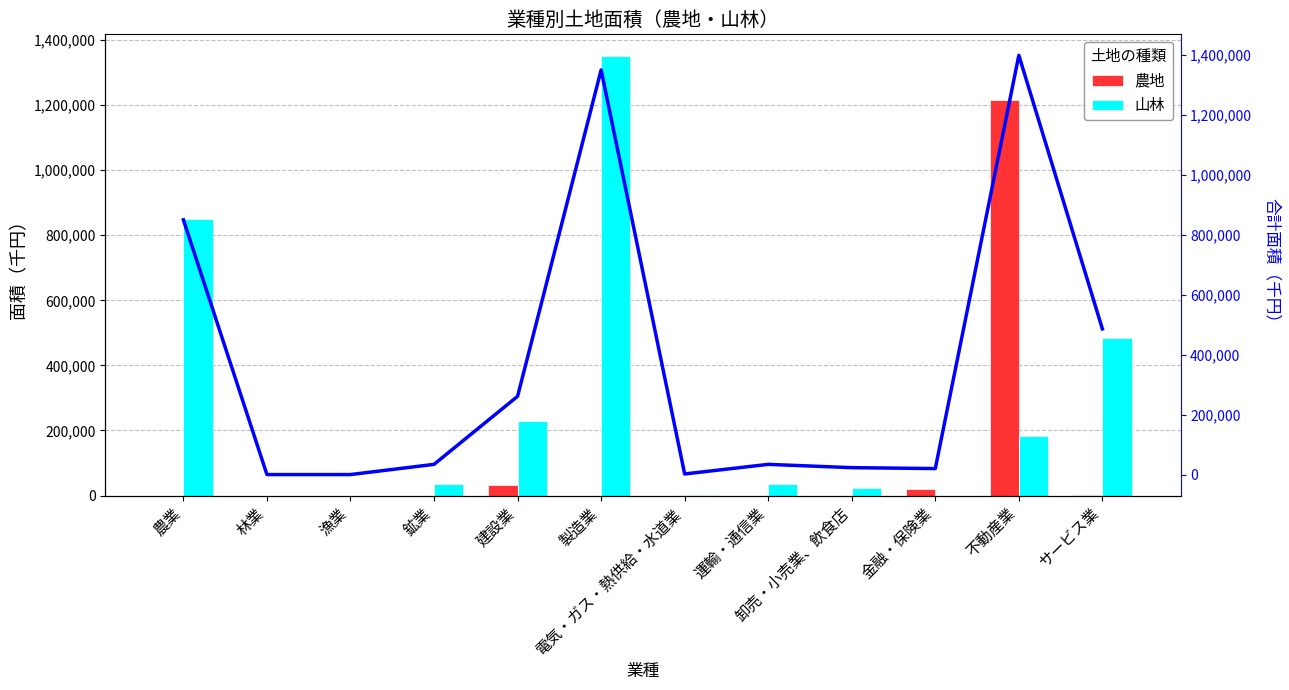

Rank the series at 農業 from lowest to highest value.

農地, 山林, 合計トレンド